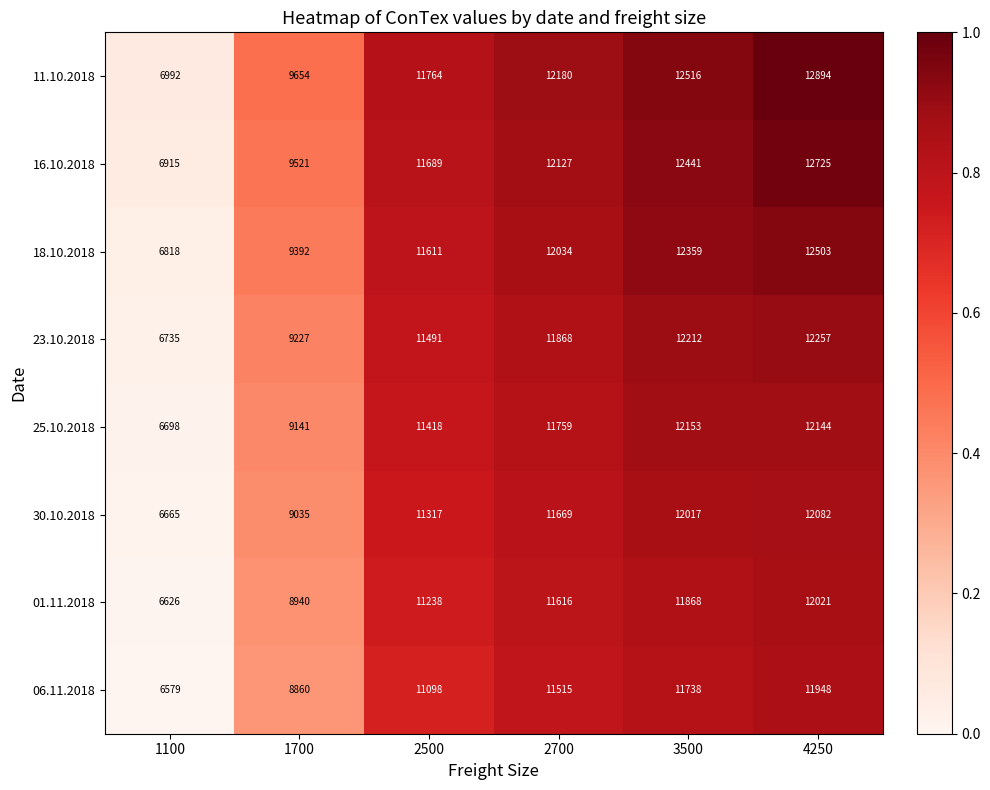

Count the number of categories in the chart.

6